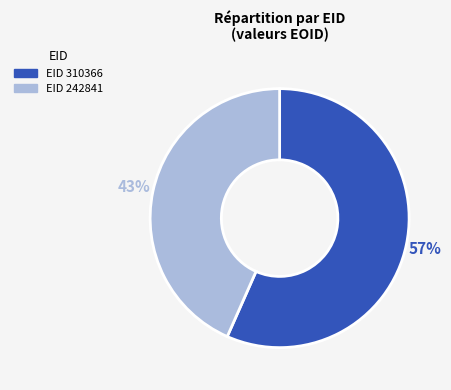

Does any single category account for the majority?

Yes